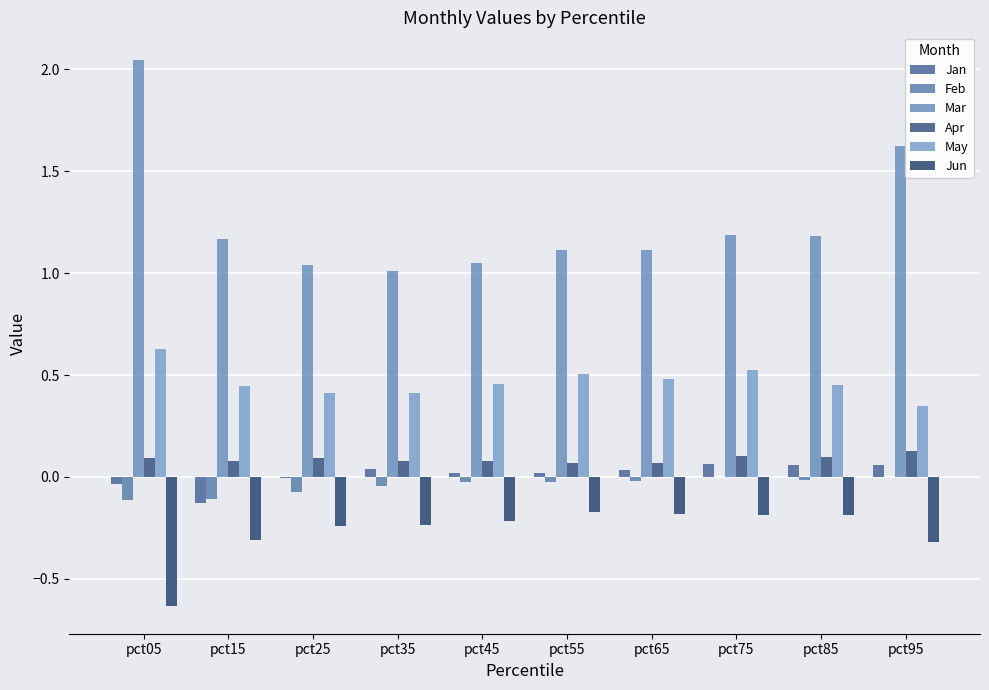

True or false: Jun has a value of -0.2 at pct25.

True